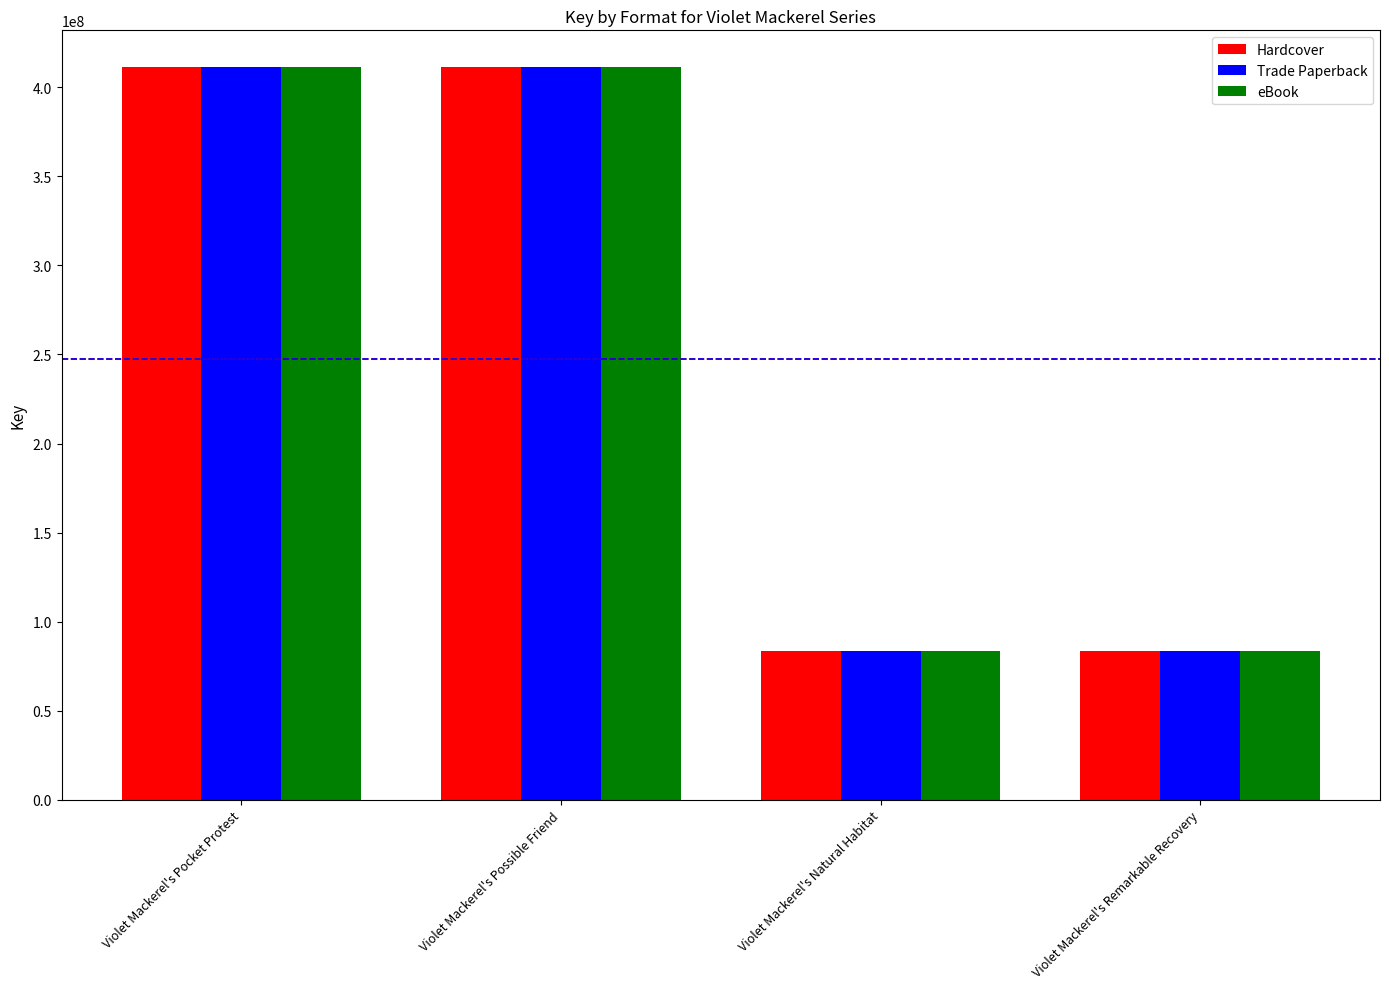

The eBook series shows 57561406 at Violet Mackerel's Natural Habitat. True or false?

False